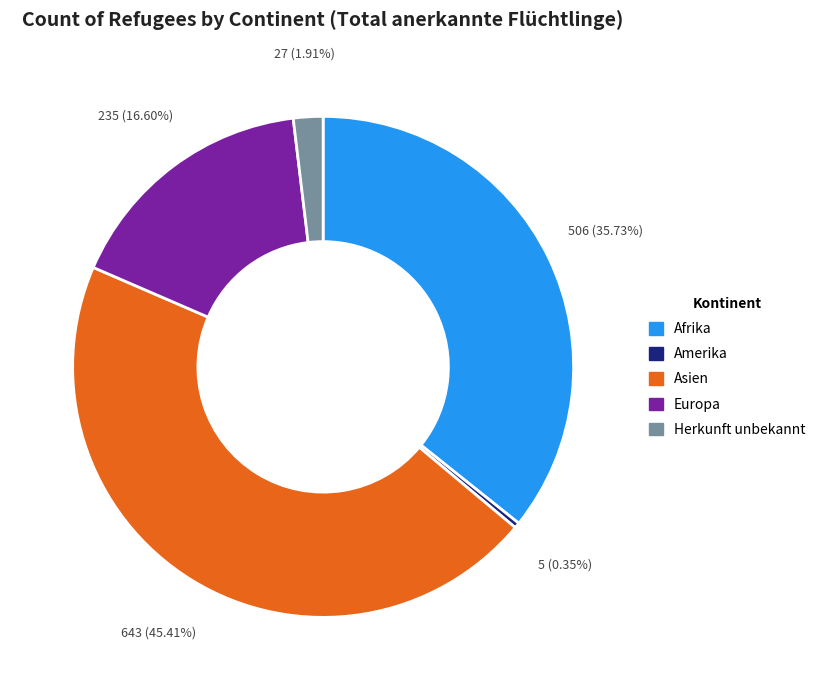

How many slices are in this pie chart?

5